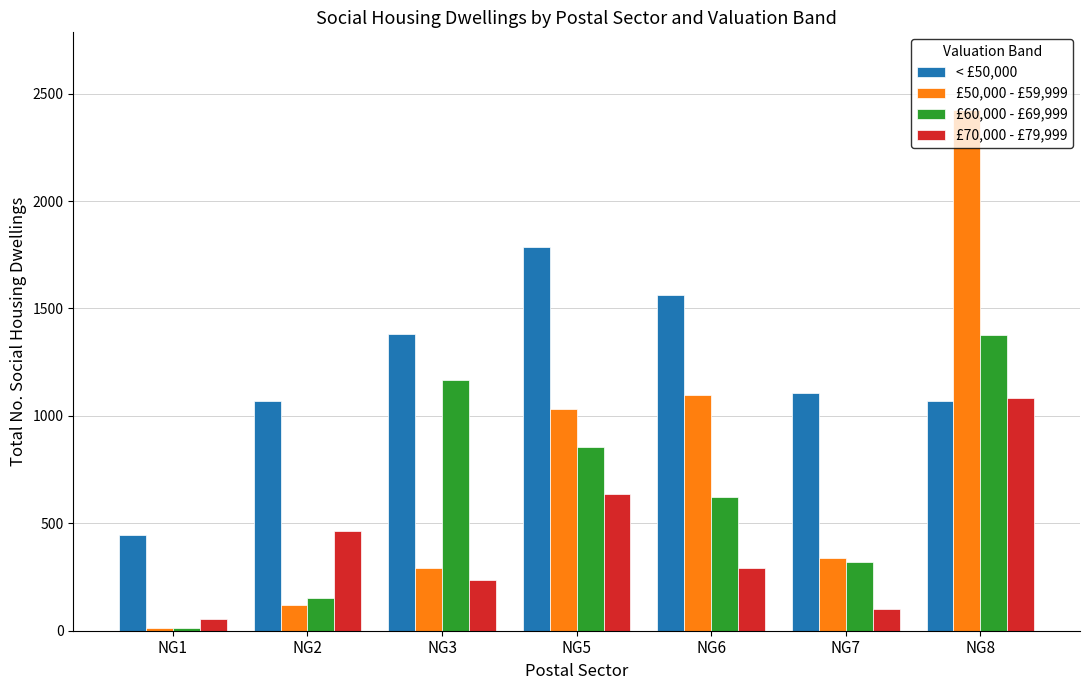

What is the difference between the highest and lowest values at NG8?

1355